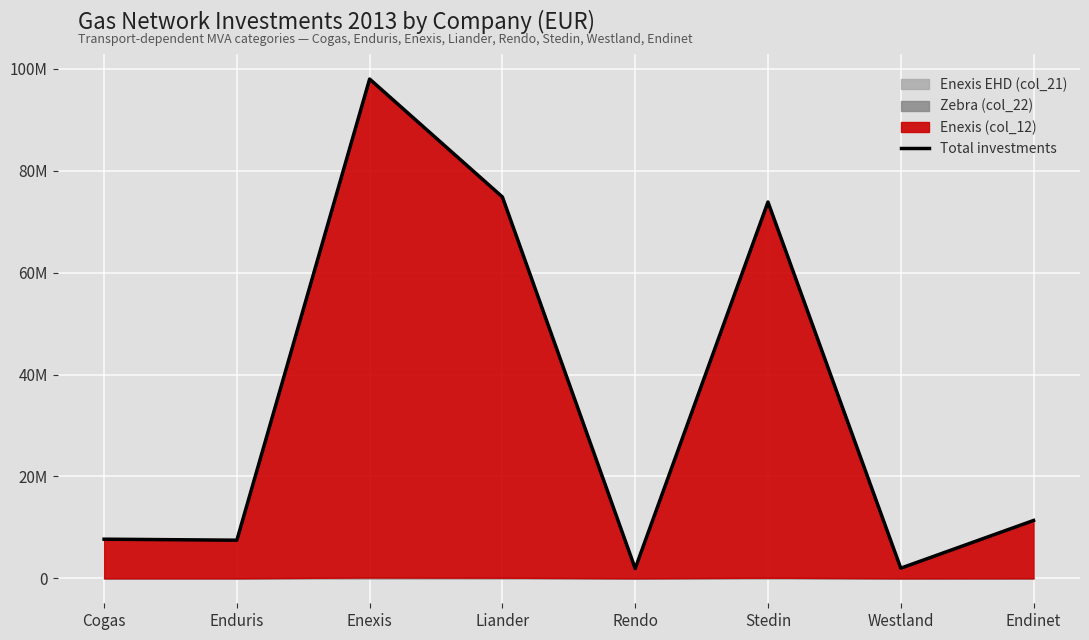

Approximately how many times larger is the value at Enexis compared to Stedin?

1.3